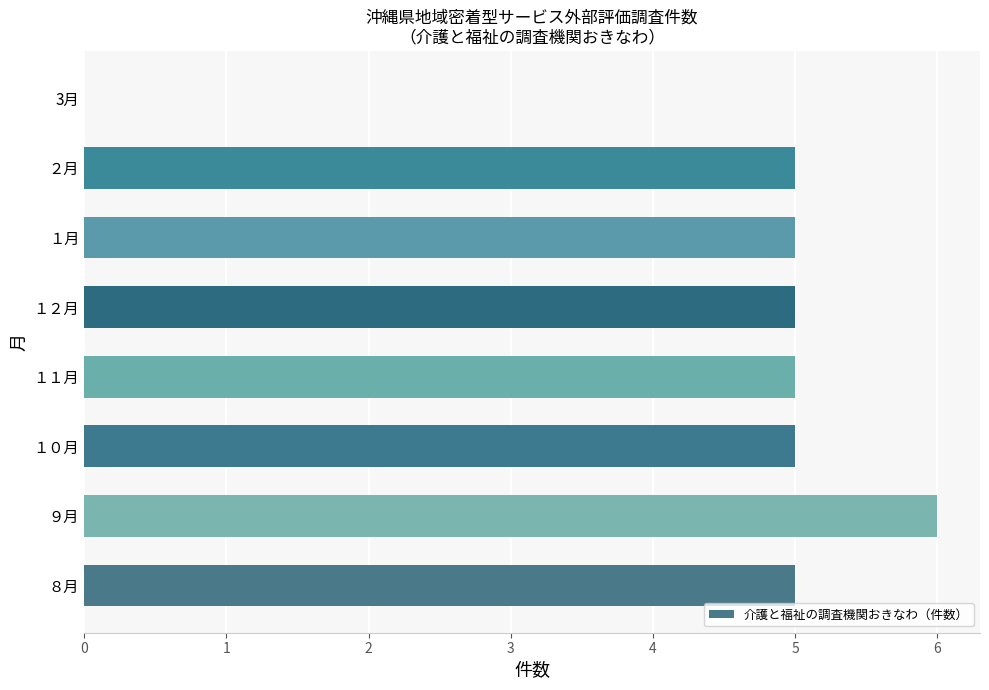

Reading bottom to top, list all the values displayed in this chart.

８月=5	９月=6	１０月=5	１１月=5	１２月=5	１月=5	２月=5	3月=0